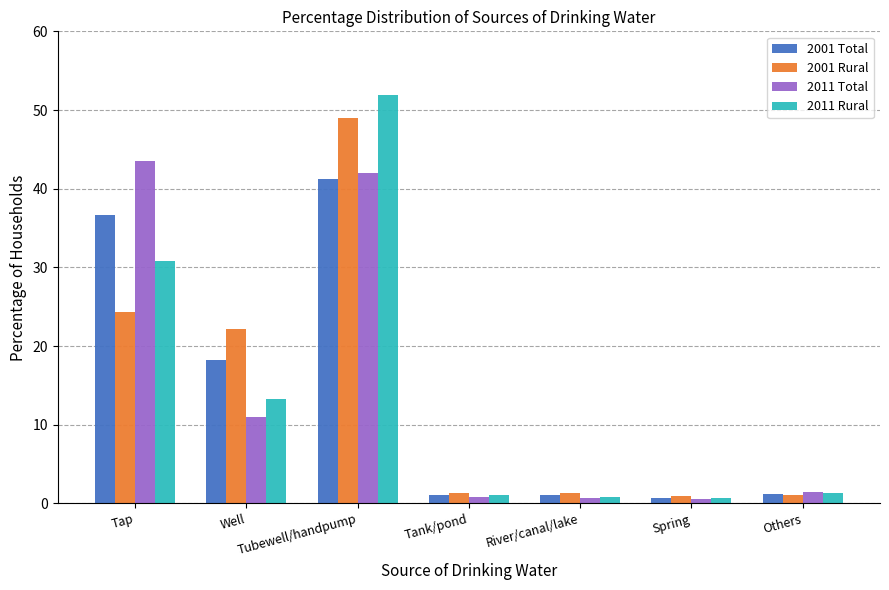

Is it true that 2001 Total equals 23.6 at Tubewell/handpump?

False